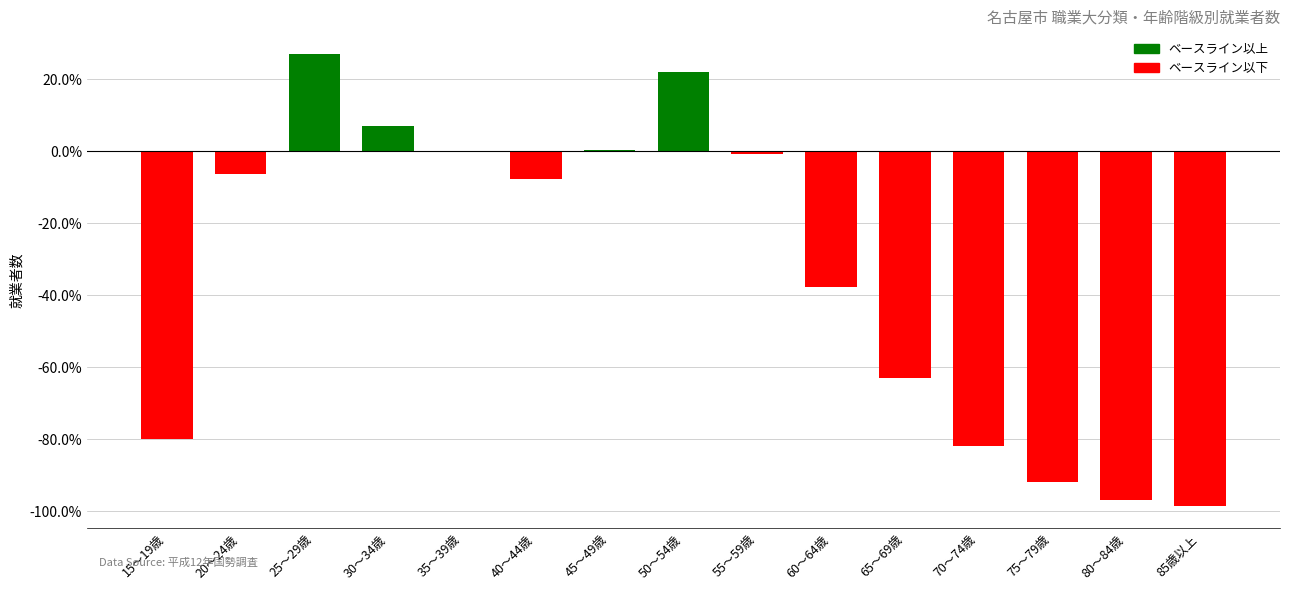

At which label does the data first exceed 0?

25～29歳